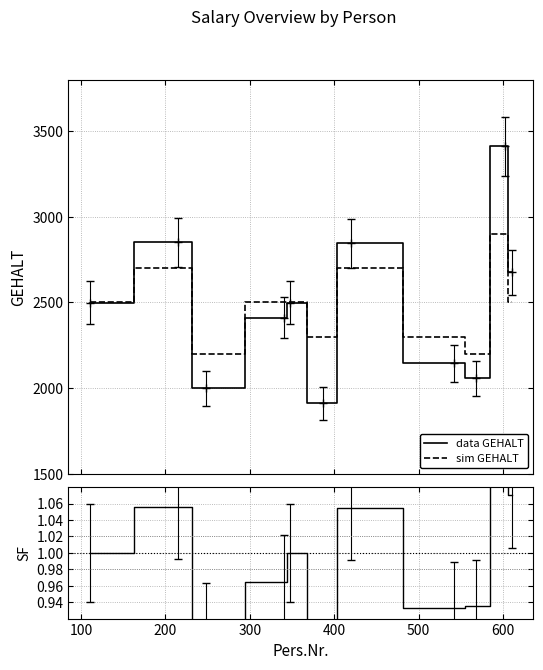

How many lines are shown in the chart?

3